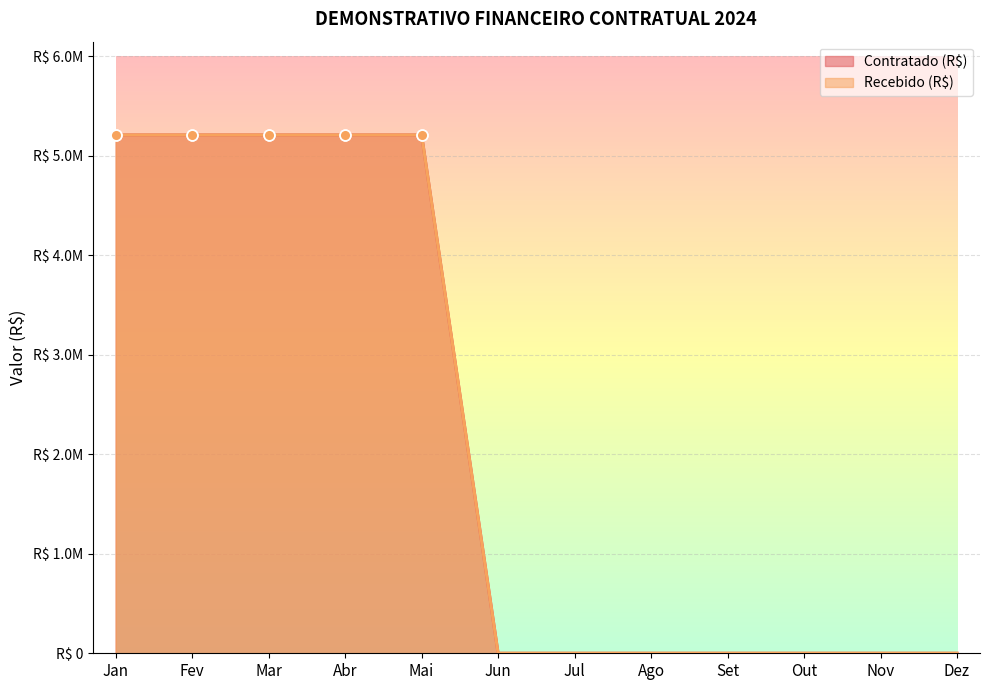

Which series reaches the minimum Y coordinate?

Contratado (R$)